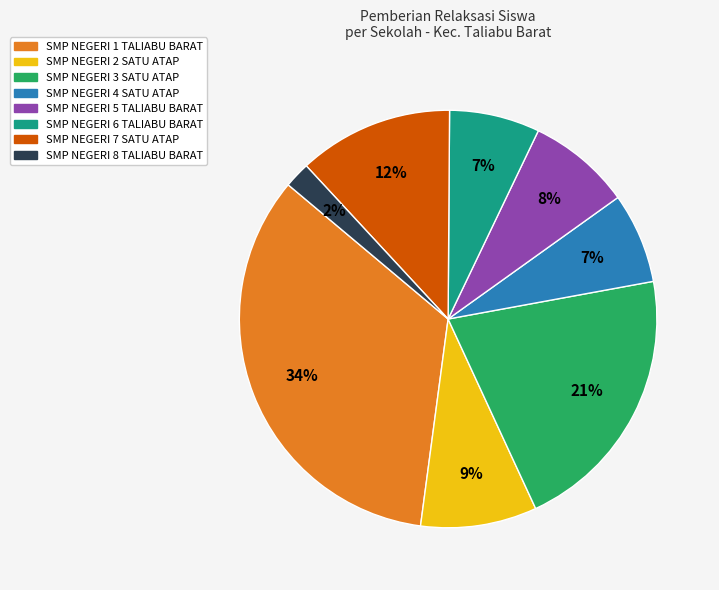

To the nearest percent, what is the difference between the largest and smallest slice percentages?

32%